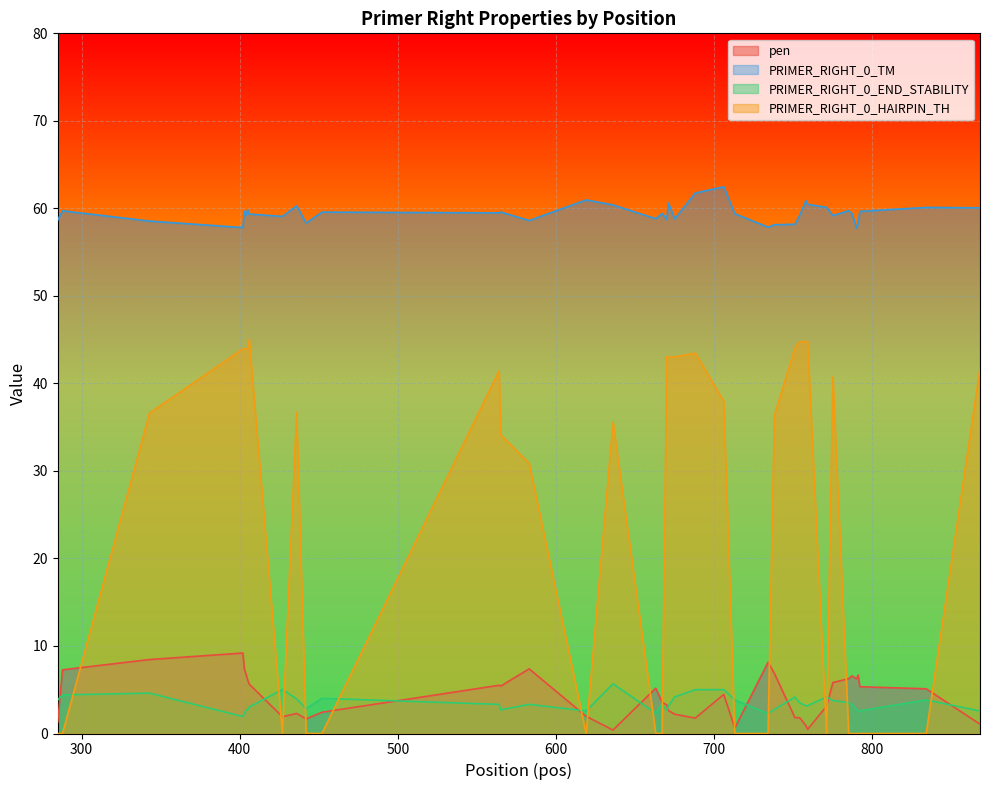

Rank the series by their maximum value, from highest to lowest.

PRIMER_RIGHT_0_TM, PRIMER_RIGHT_0_HAIRPIN_TH, pen, PRIMER_RIGHT_0_END_STABILITY